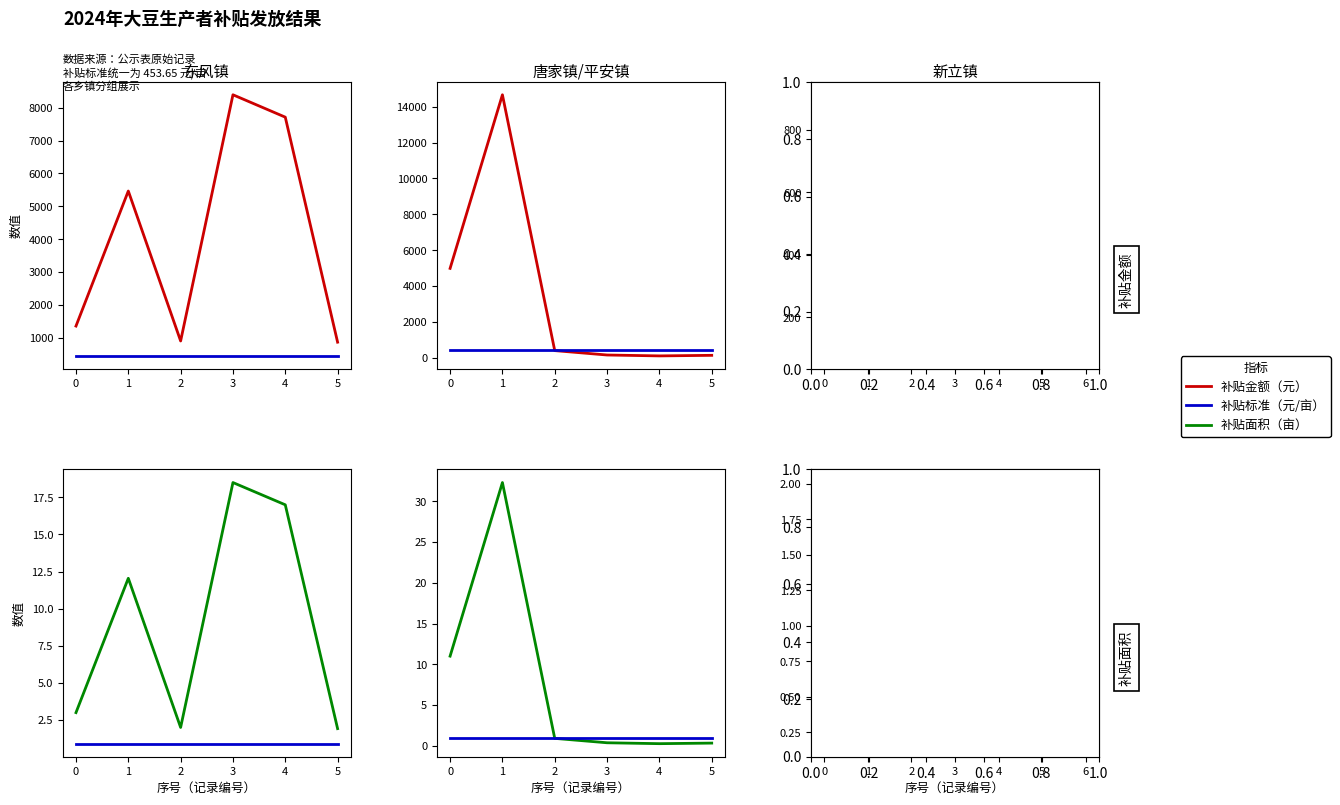

What is the difference between the maximum and second lowest values in the 补贴面积（亩） series?

1.8